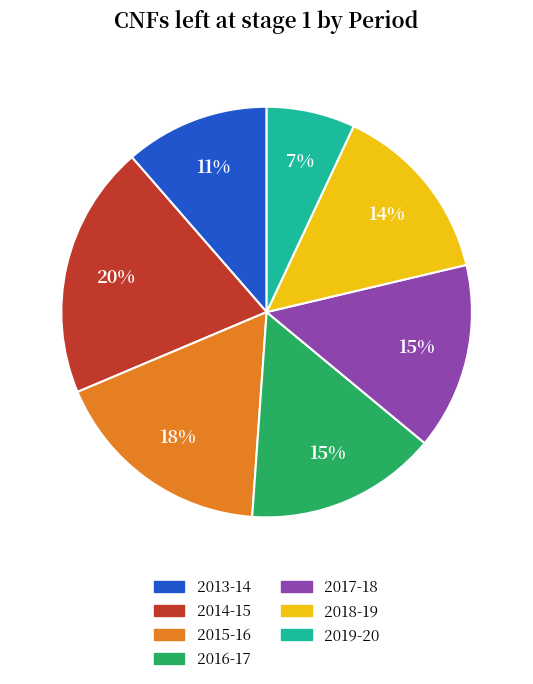

Is there a majority slice in this chart?

No